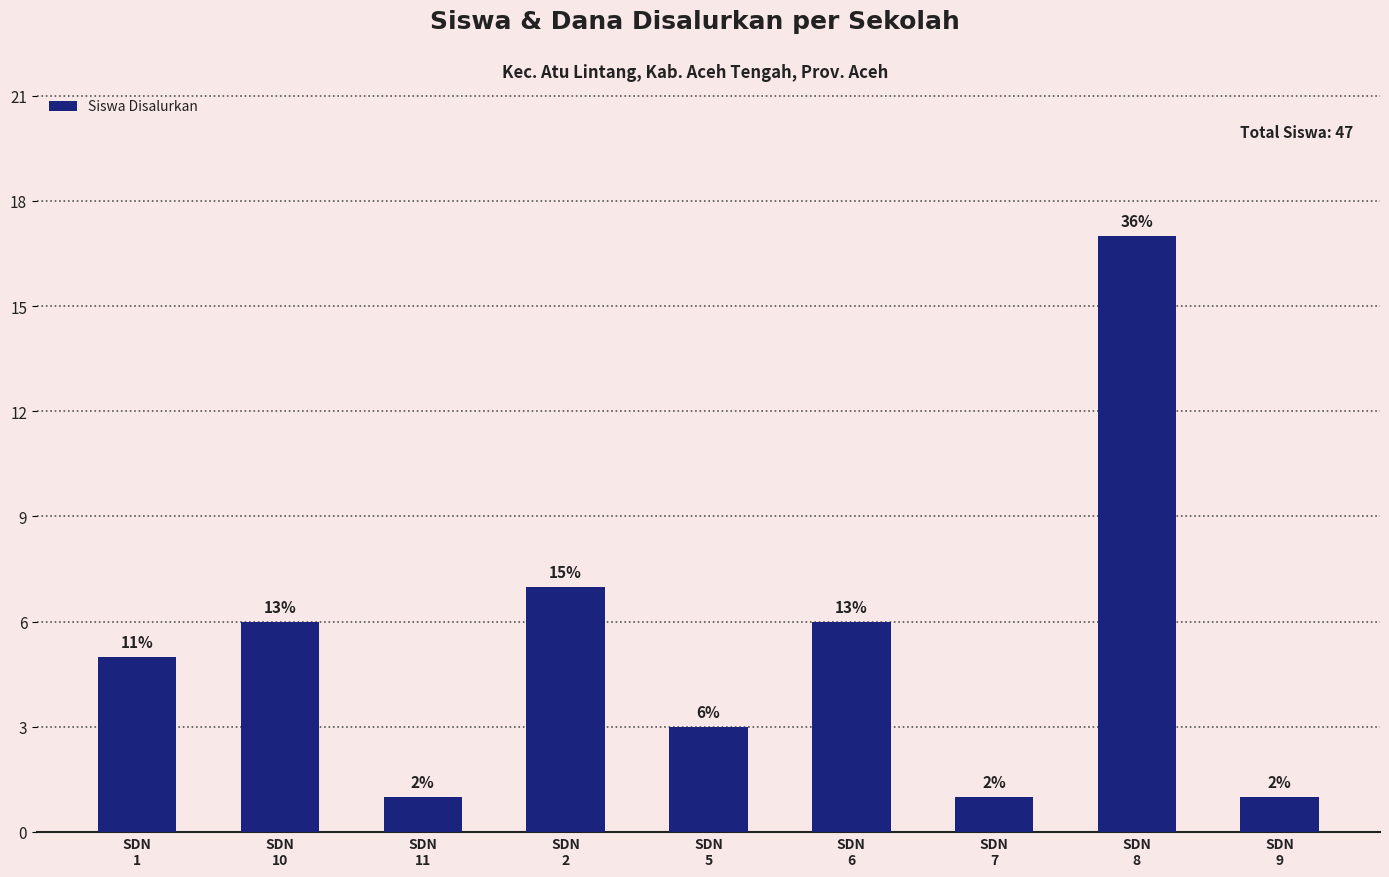

The chart shows a value of 1 at SDN
7. True or false?

True